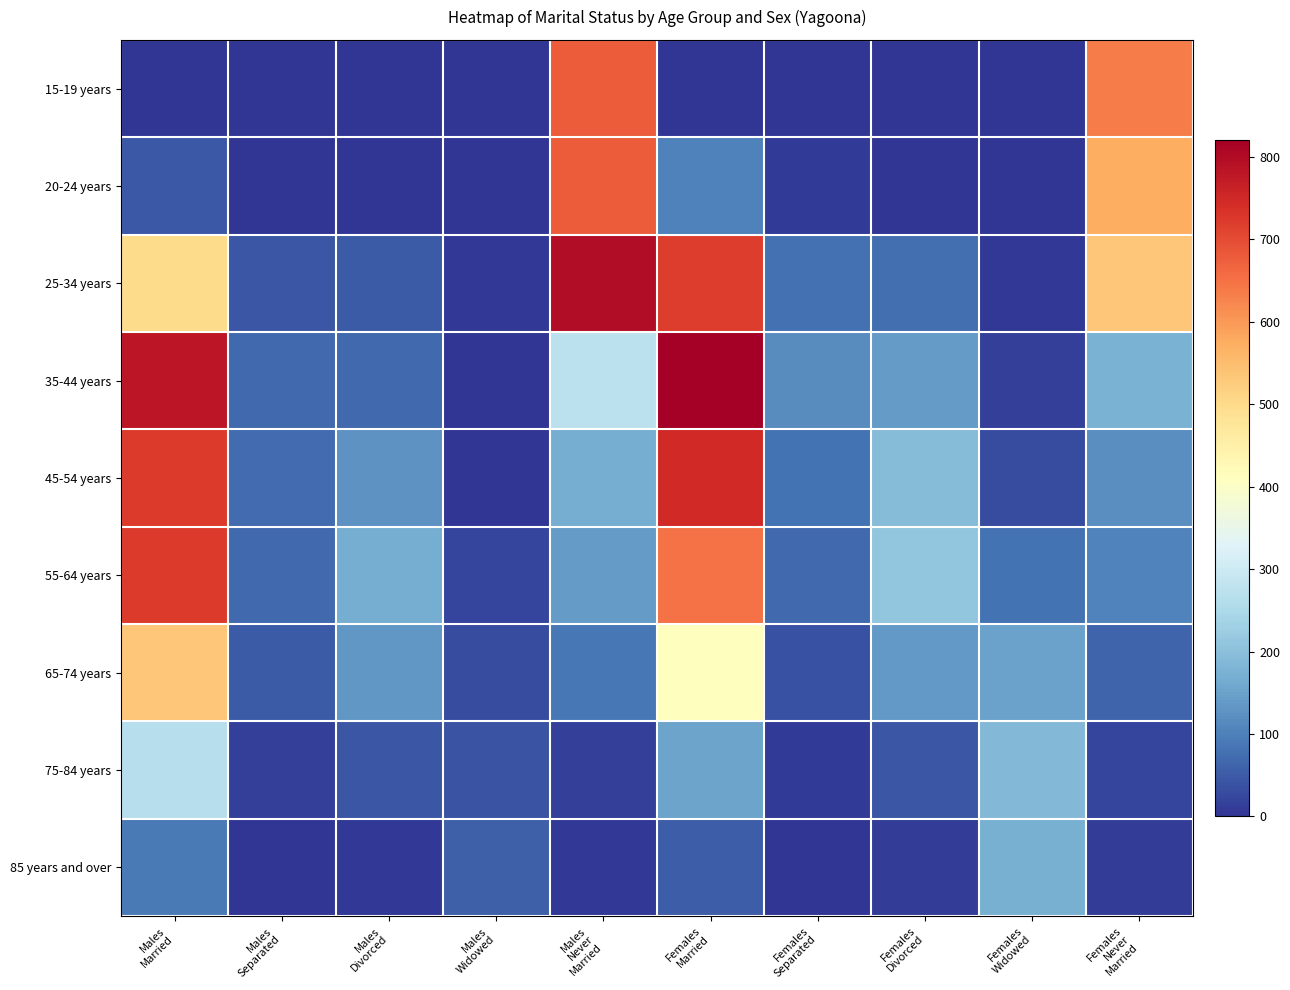

Reading right to left, list all the values displayed in this chart.

15-19 years: Females
Never
Married=635	Females
Widowed=0	Females
Divorced=0	Females
Separated=0	Females
Married=0	Males
Never
Married=677	Males
Widowed=0	Males
Divorced=0	Males
Separated=0	Males
Married=0
20-24 years: Females
Never
Married=573	Females
Widowed=0	Females
Divorced=3	Females
Separated=8	Females
Married=102	Males
Never
Married=678	Males
Widowed=0	Males
Divorced=0	Males
Separated=0	Males
Married=47
25-34 years: Females
Never
Married=535	Females
Widowed=6	Females
Divorced=76	Females
Separated=77	Females
Married=720	Males
Never
Married=798	Males
Widowed=4	Males
Divorced=50	Males
Separated=44	Males
Married=499
35-44 years: Females
Never
Married=176	Females
Widowed=14	Females
Divorced=139	Females
Separated=117	Females
Married=821	Males
Never
Married=275	Males
Widowed=0	Males
Divorced=68	Males
Separated=70	Males
Married=781
45-54 years: Females
Never
Married=120	Females
Widowed=30	Females
Divorced=194	Females
Separated=82	Females
Married=749	Males
Never
Married=167	Males
Widowed=3	Males
Divorced=127	Males
Separated=73	Males
Married=724
55-64 years: Females
Never
Married=105	Females
Widowed=83	Females
Divorced=211	Females
Separated=69	Females
Married=649	Males
Never
Married=139	Males
Widowed=20	Males
Divorced=167	Males
Separated=68	Males
Married=722
65-74 years: Females
Never
Married=62	Females
Widowed=148	Females
Divorced=137	Females
Separated=36	Females
Married=412	Males
Never
Married=87	Males
Widowed=30	Males
Divorced=133	Males
Separated=50	Males
Married=535
75-84 years: Females
Never
Married=20	Females
Widowed=188	Females
Divorced=44	Females
Separated=8	Females
Married=153	Males
Never
Married=15	Males
Widowed=41	Males
Divorced=42	Males
Separated=14	Males
Married=266
85 years and over: Females
Never
Married=10	Females
Widowed=172	Females
Divorced=12	Females
Separated=0	Females
Married=53	Males
Never
Married=5	Males
Widowed=56	Males
Divorced=4	Males
Separated=3	Males
Married=92